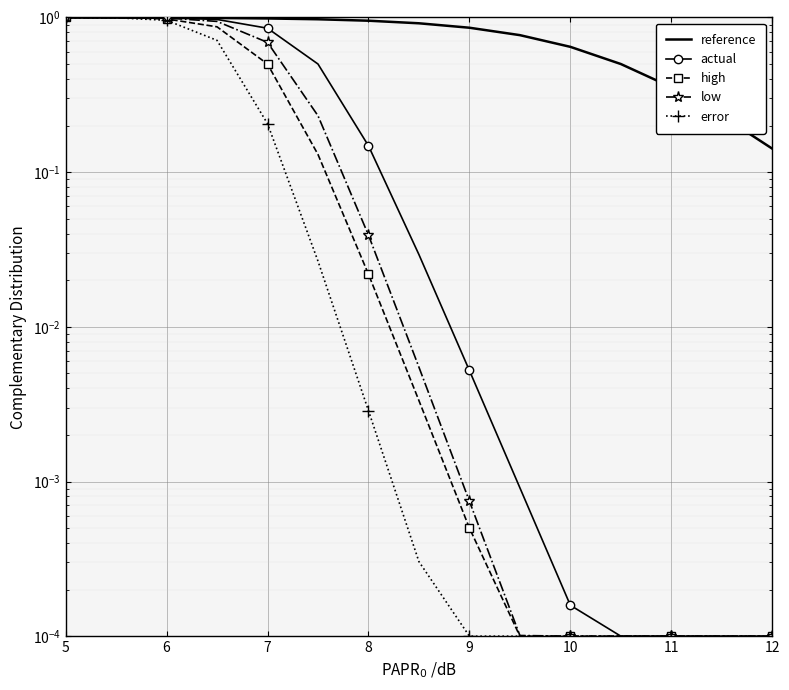

True or false: error has a value of 0.0 at 8.

False